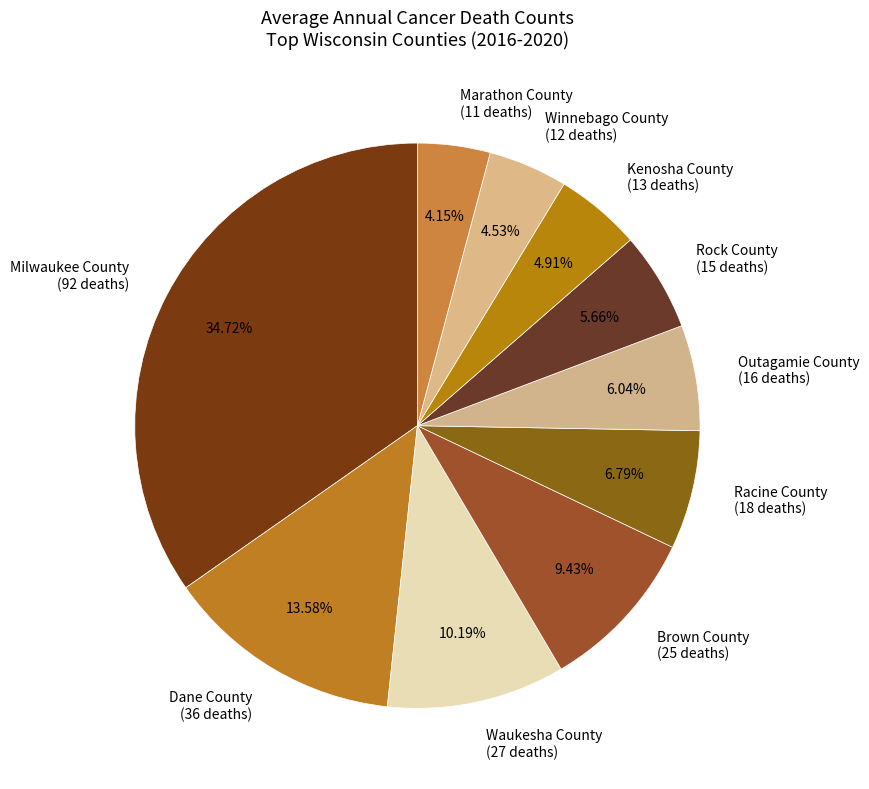

To the nearest percent, what percentage of the pie is Winnebago County?

5%